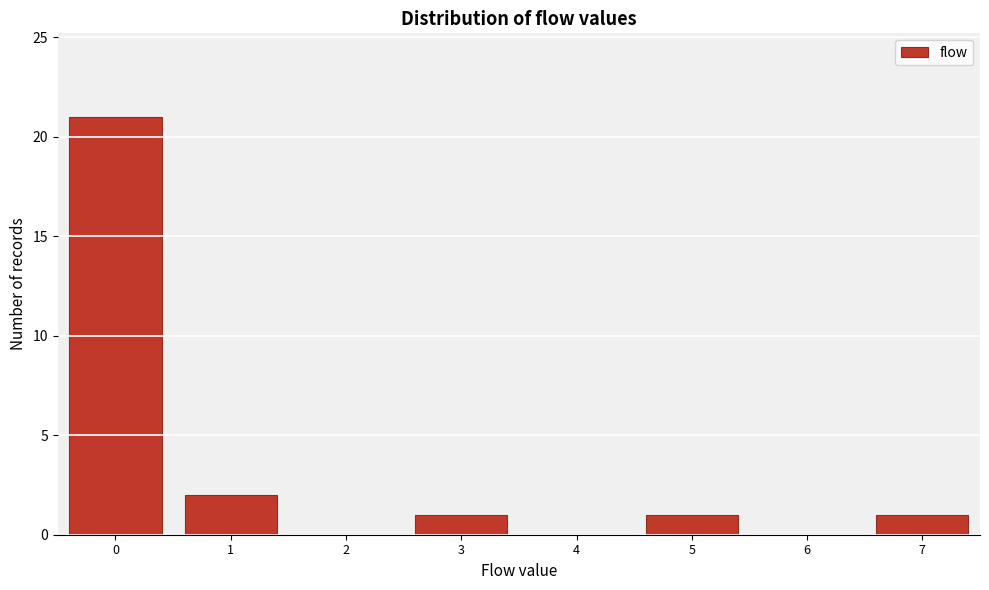

Reading left to right, transcribe all the data shown in this chart.

0=21	1=2	2=0	3=1	4=0	5=1	6=0	7=1